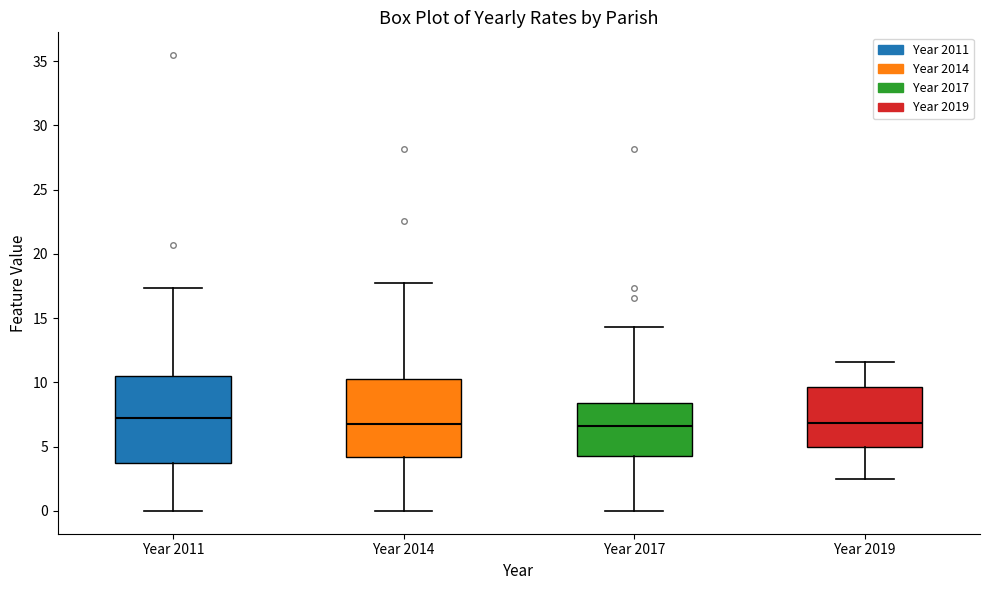

Where does the median line of the box for Year 2011 sit on the y-axis? The values are not printed on the chart, so give them approximately, as read against the axis.

7.0